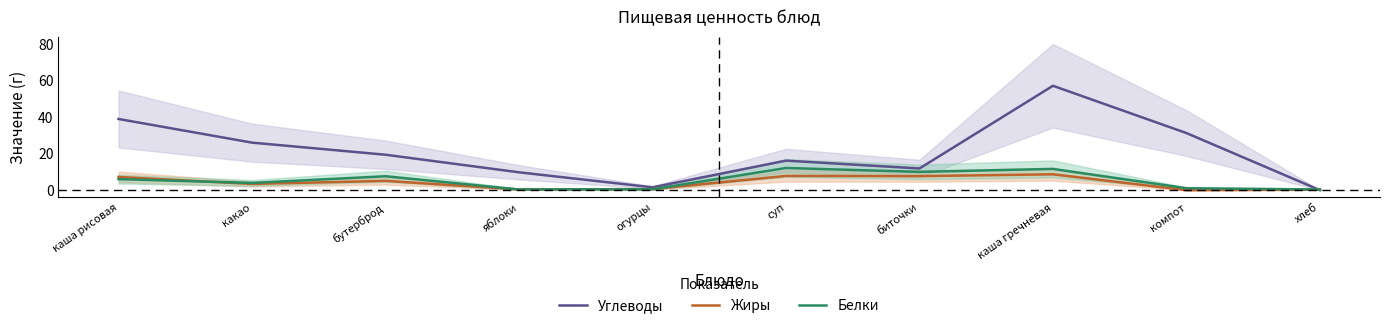

Does the chart display data point markers on the line(s)?

No